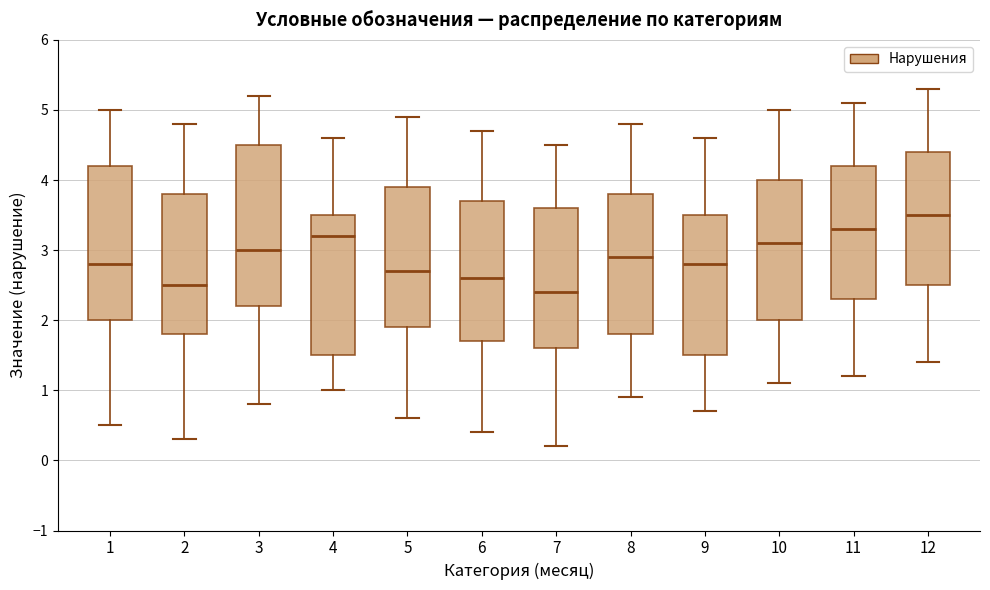

Where is the upper edge of the box at x = 11 on the y-axis? The values are not printed on the chart, so give them approximately, as read against the axis.

4.2